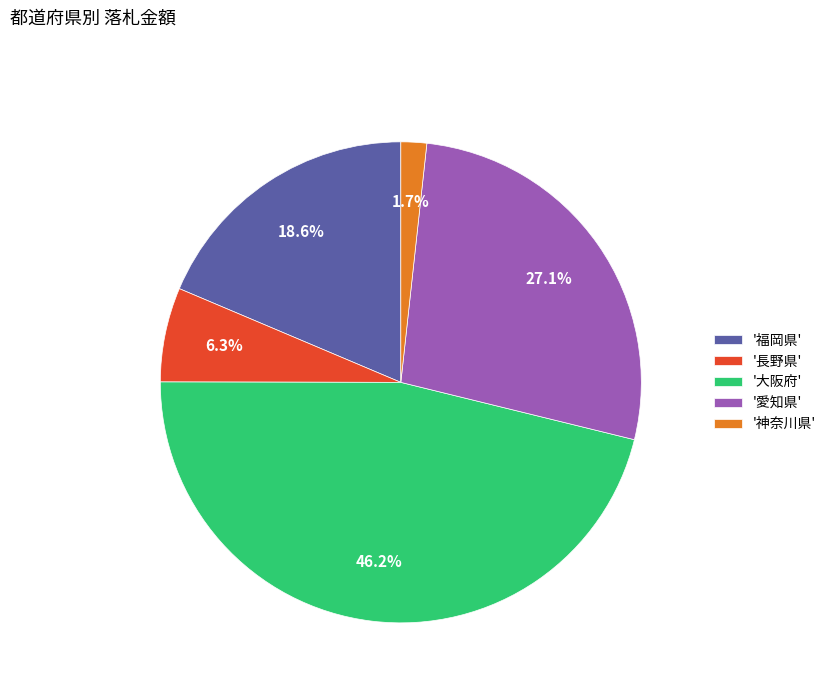

Which slice is the smallest?

'神奈川県'